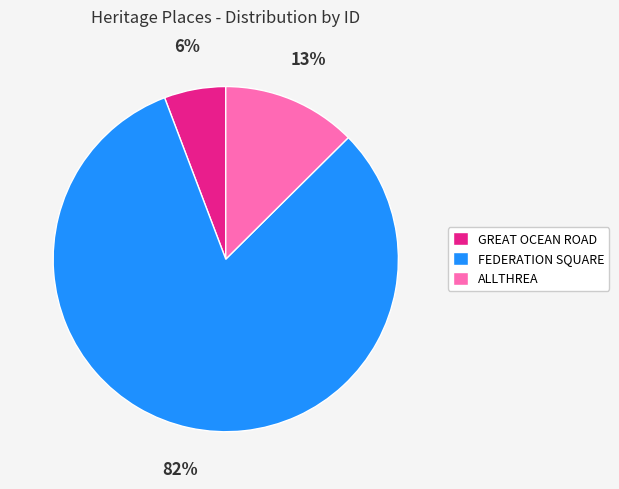

Is the sum of GREAT OCEAN ROAD and FEDERATION SQUARE greater than half?

Yes